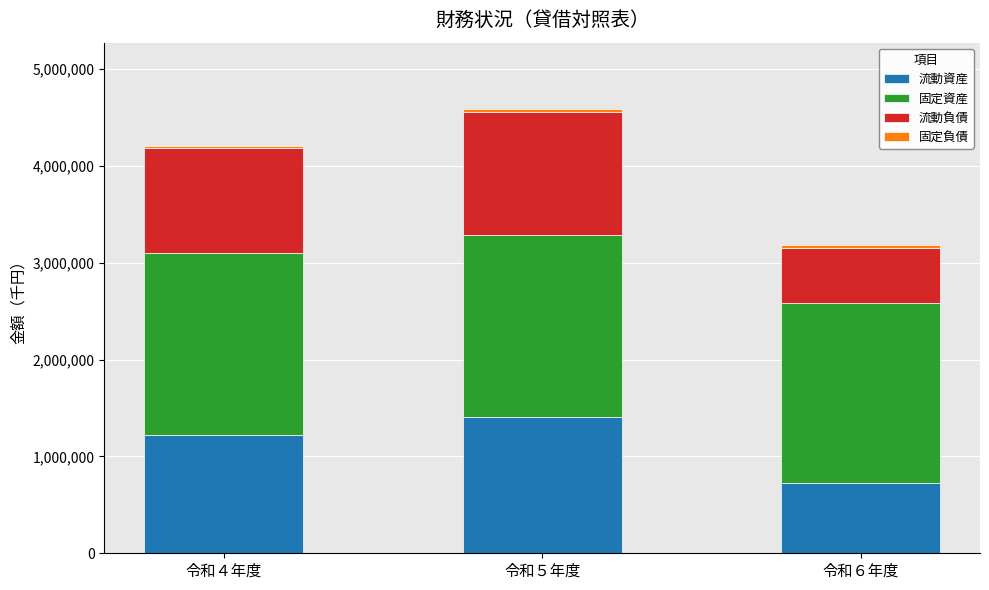

What is the minimum value for 流動資産?

726128